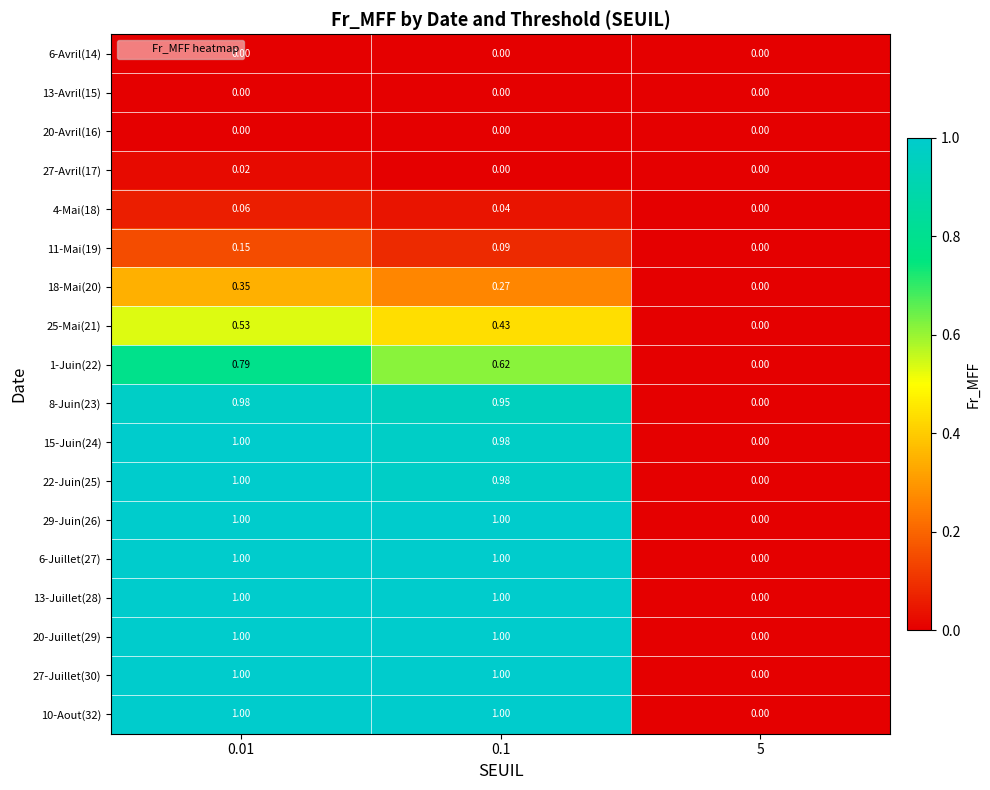

Is the value of 8-Juin(23) at 0.01 greater than the value of 4-Mai(18) at 0.1?

Yes